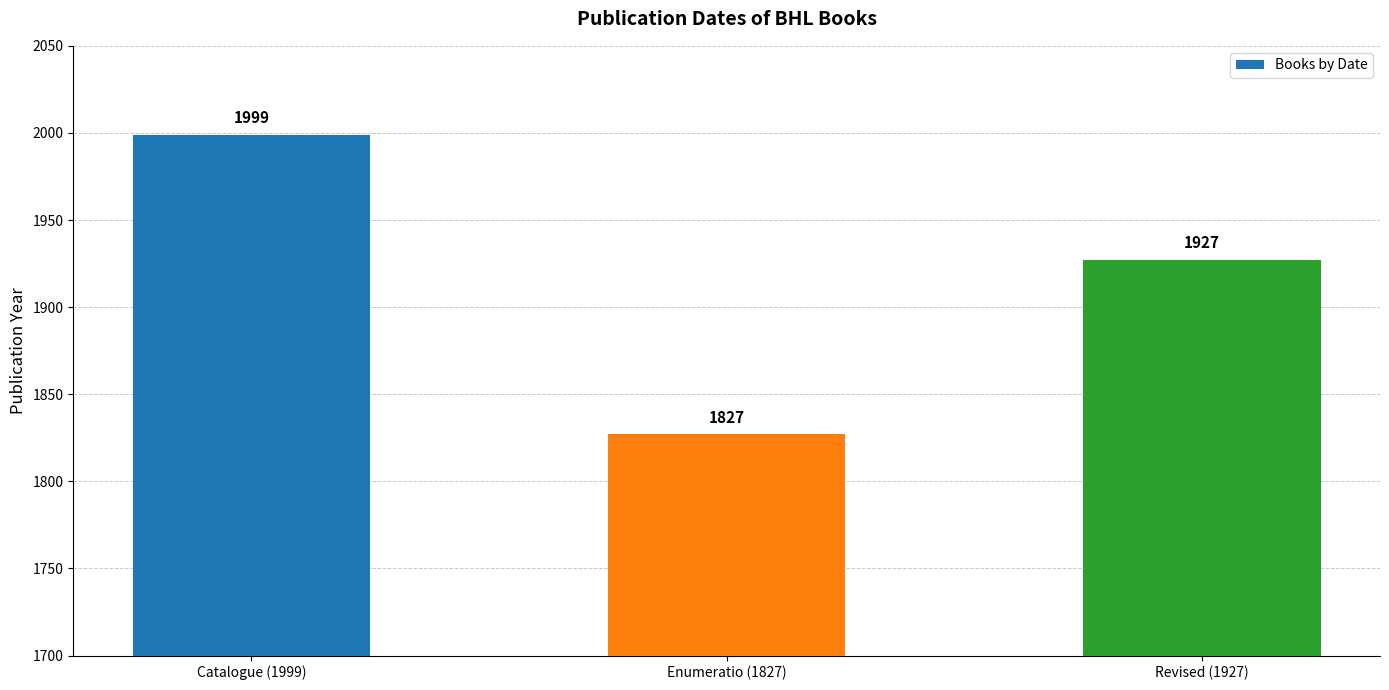

Which category has the lowest value across all series?

Enumeratio (1827)